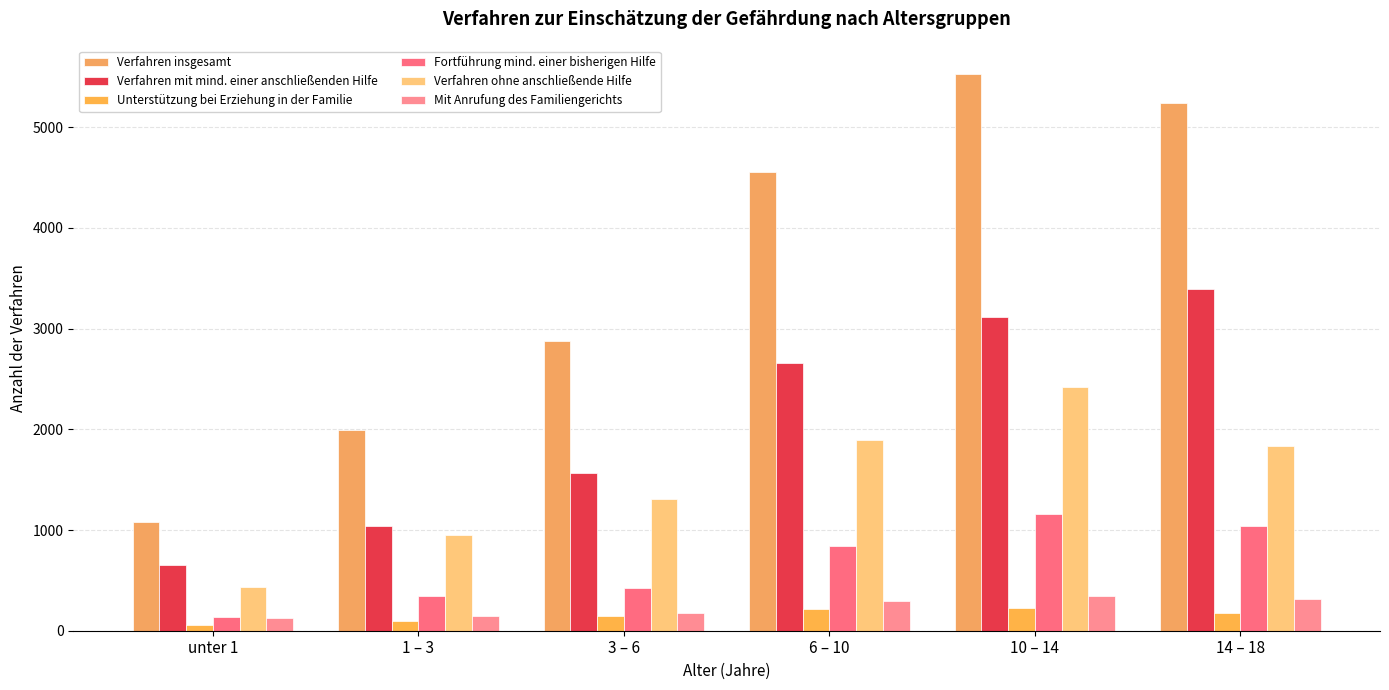

What is the value of the Verfahren ohne anschließende Hilfe bar at the 2nd from the left?

952